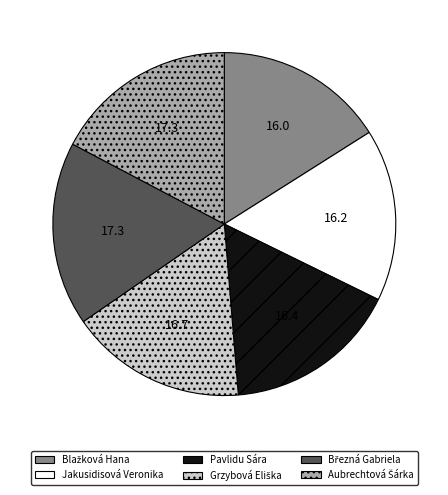

Do Jakusidisová Veronika and Pavlidu Sára together represent more than half of the pie?

No